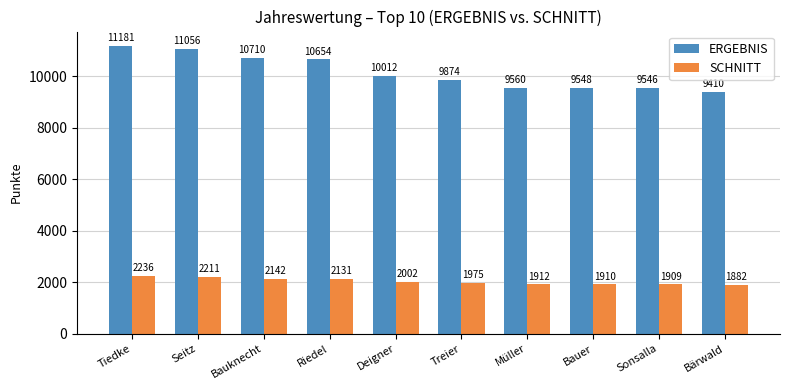

What is the difference between the second highest and minimum values in the SCHNITT series?

329